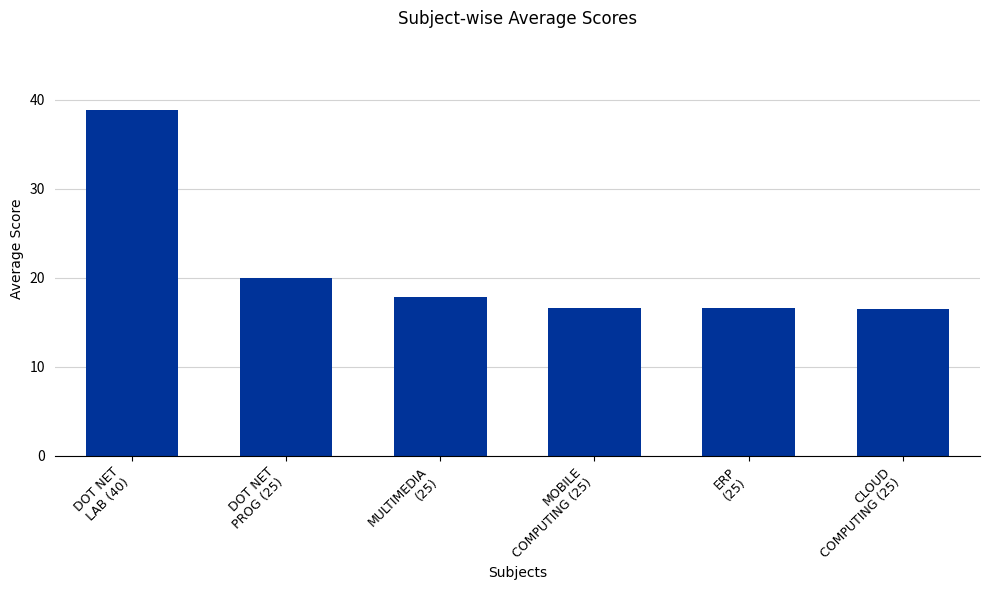

Does the chart contain any negative values?

No